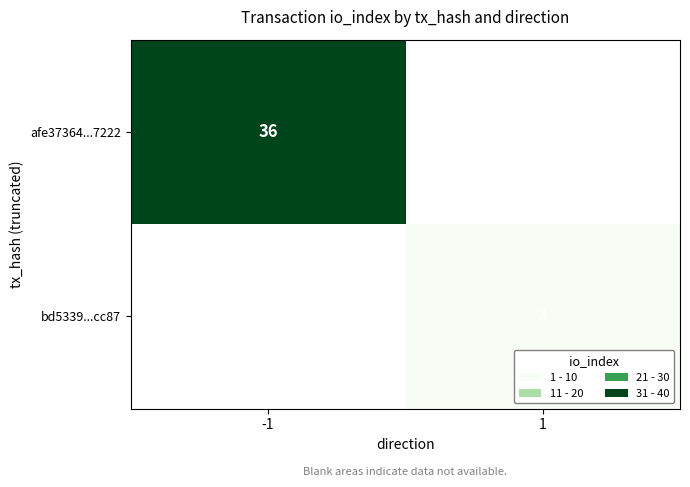

True or false: bd5339...cc87 has a value of 5 at 1.

False